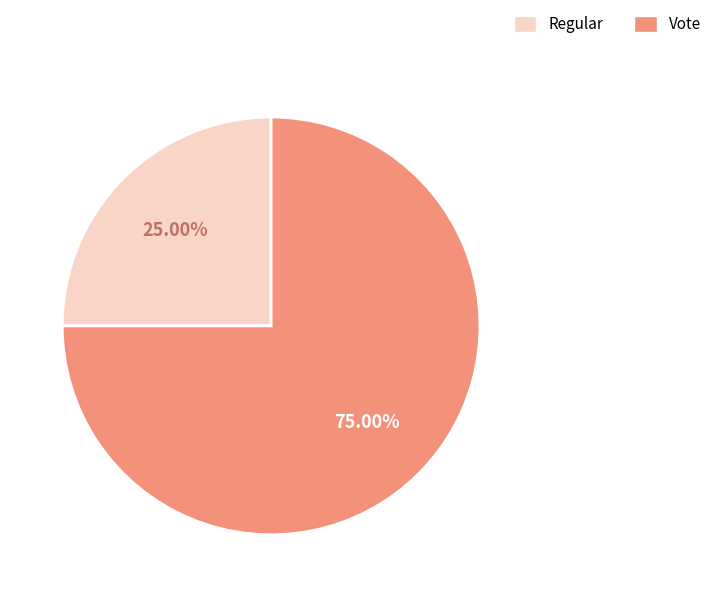

Which slice is the smallest?

Regular